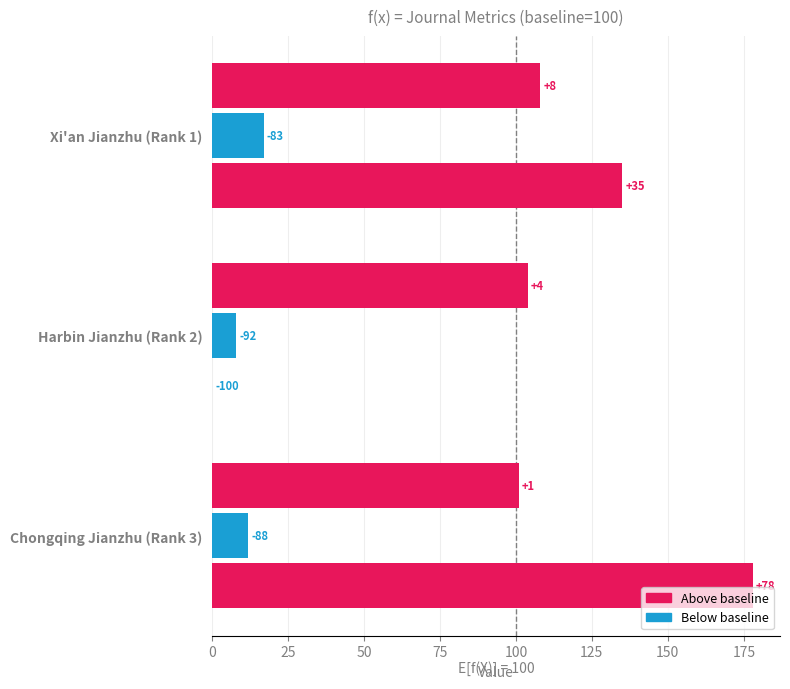

What is the value of the H index bar at the 2nd from the left?

104